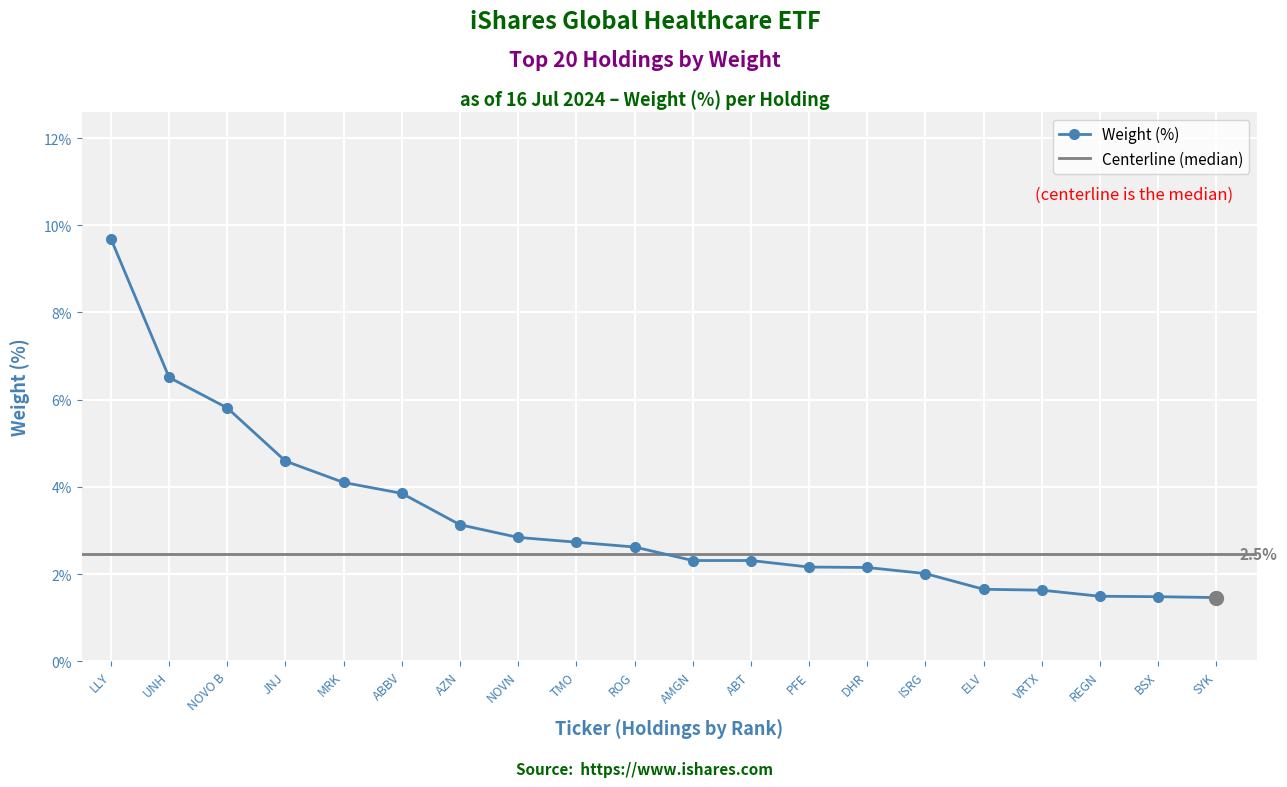

Is it true that the value at MRK is 6.4?

False